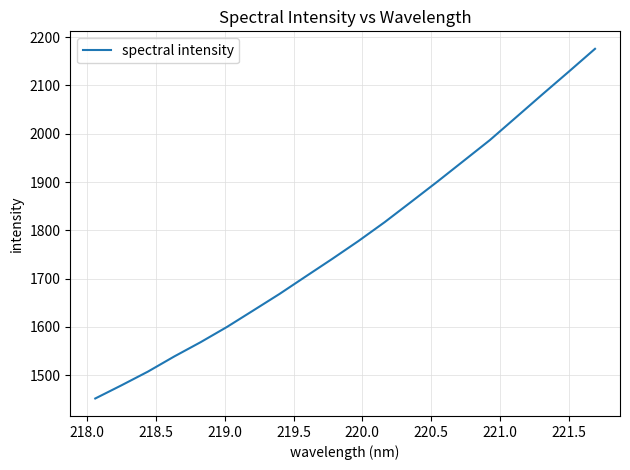

What is the minimum value shown in the chart?

1451.5